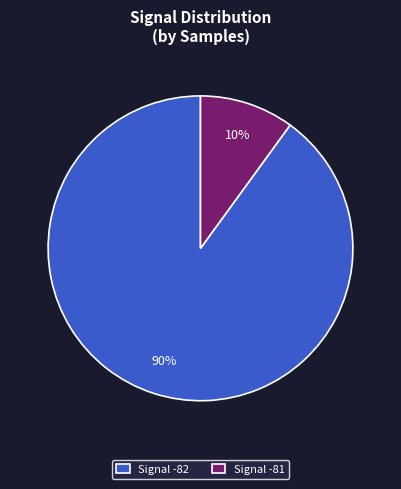

To the nearest percent, what percentage of the pie is Signal -82?

90%